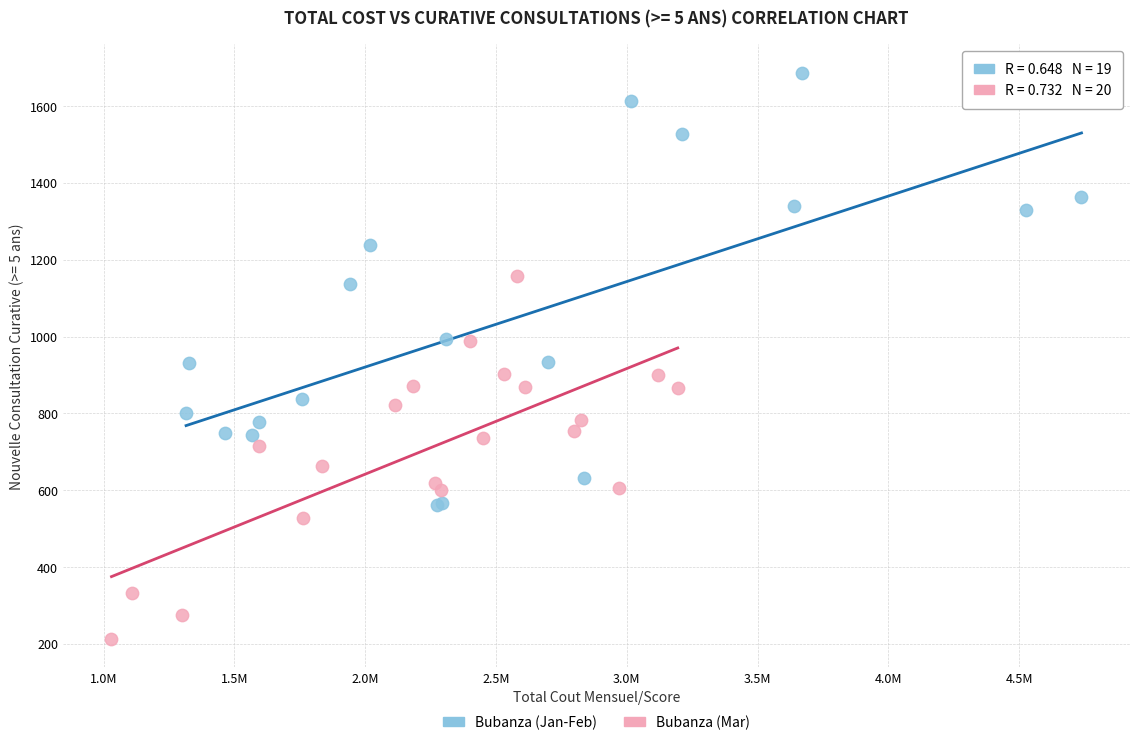

Which series reaches the maximum Y coordinate?

Bubanza (Jan-Feb)